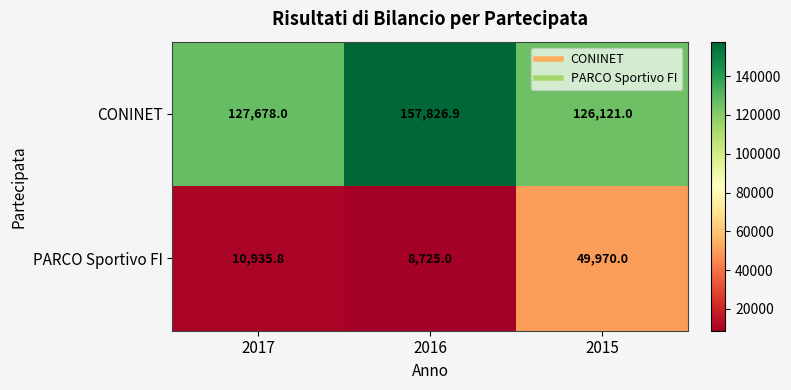

Between 2017 and 2015, which series saw the biggest shift?

PARCO Sportivo FI